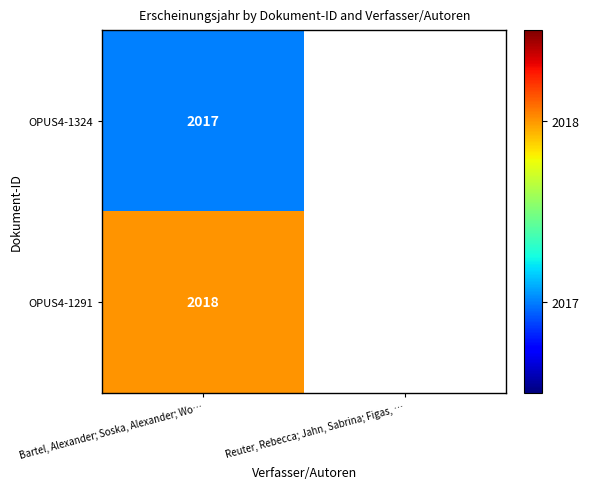

What is the difference between the highest and lowest values at Bartel, Alexander; Soska, Alexander; Wo…?

1